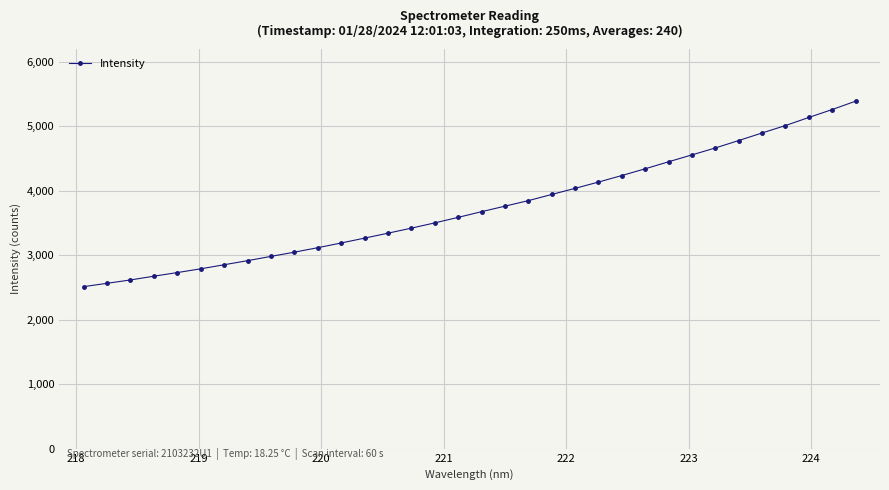

What is the minimum value shown in the chart?

2513.1